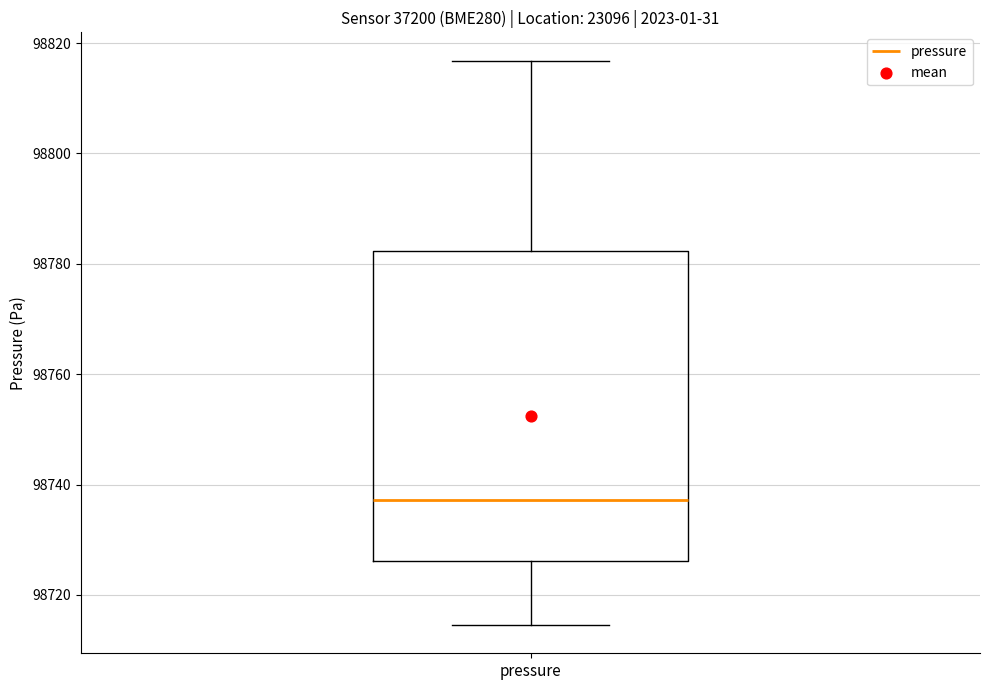

Read this box plot against the y-axis: the position of the median line, the range covered by the box, and the ends of both whiskers. The values are not printed on the chart, so give them approximately, as read against the axis.

median 98738, box 98726 to 98782, whiskers 98714 to 98816